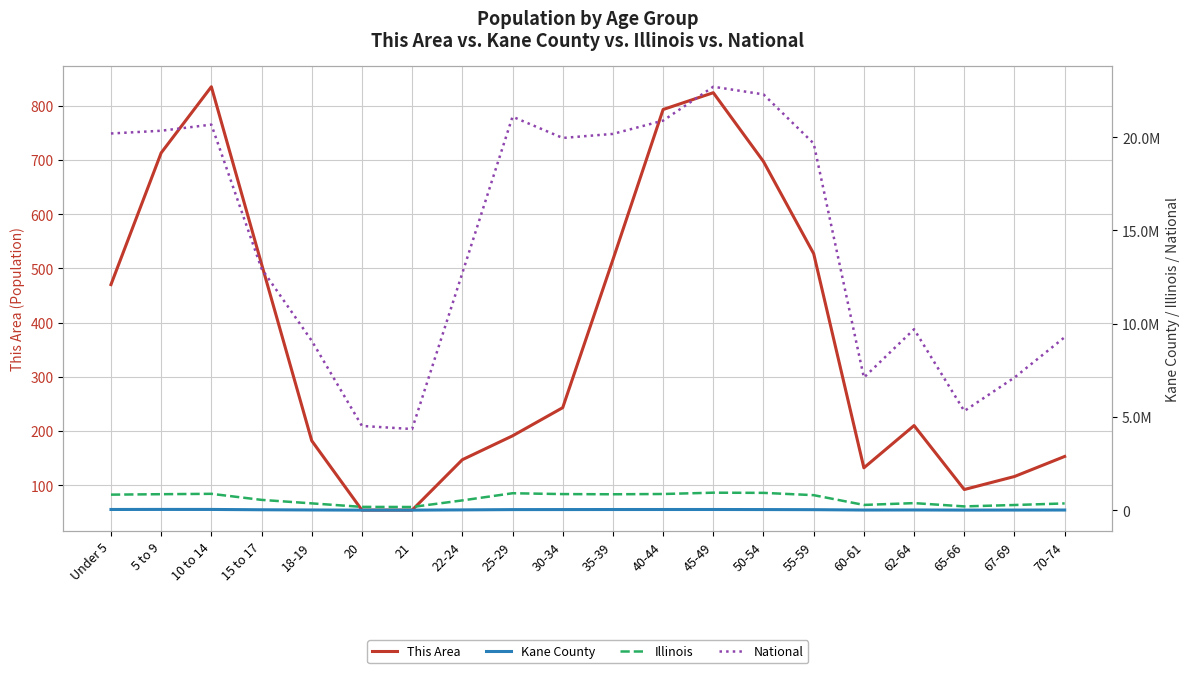

True or false: National and Kane County intersect in this chart.

False